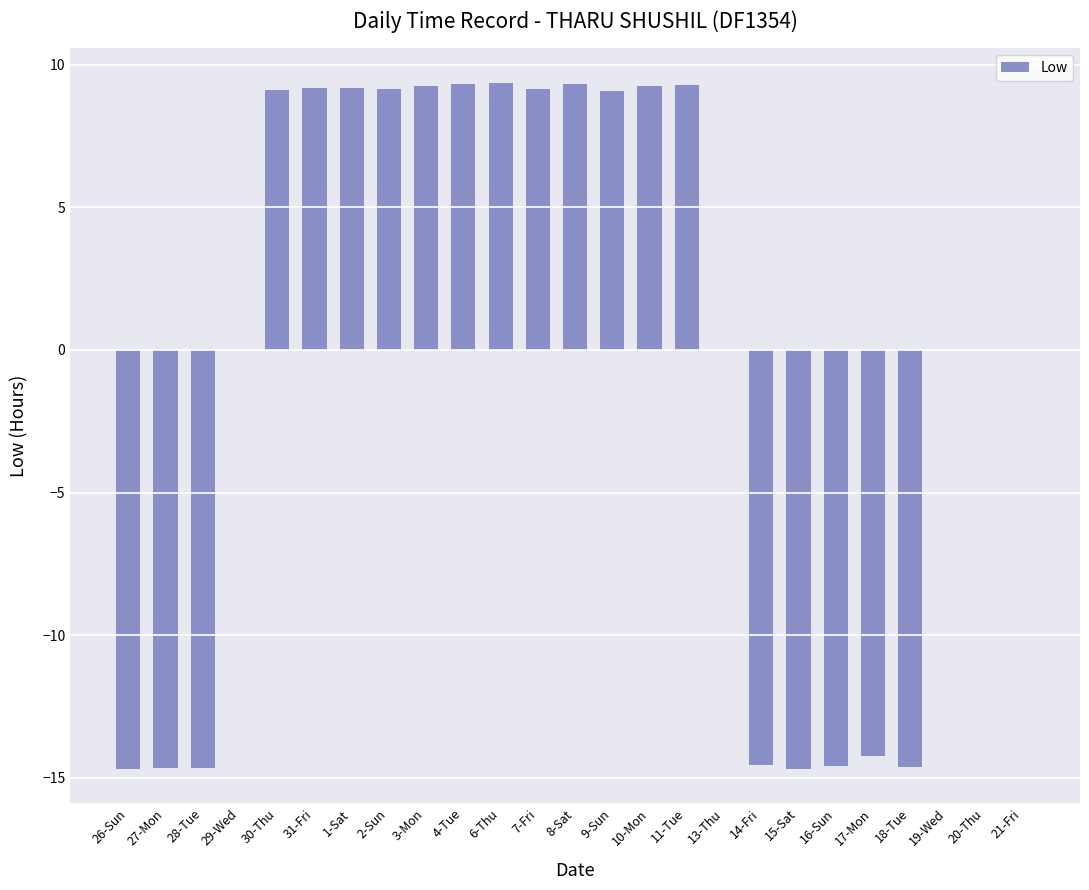

What is the sum of the values at 16-Sun and 19-Wed?

-14.6